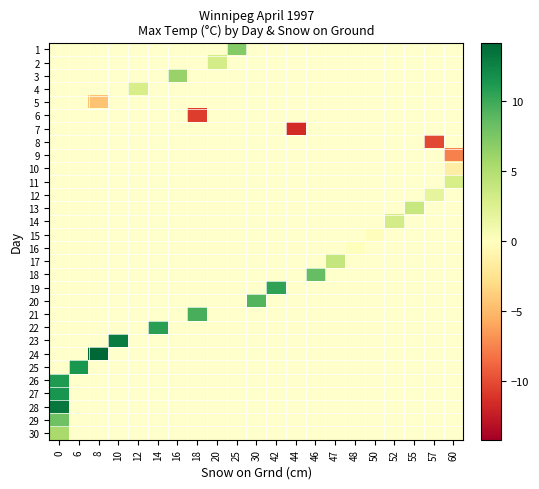

Between 57 and 42, which is larger?

42